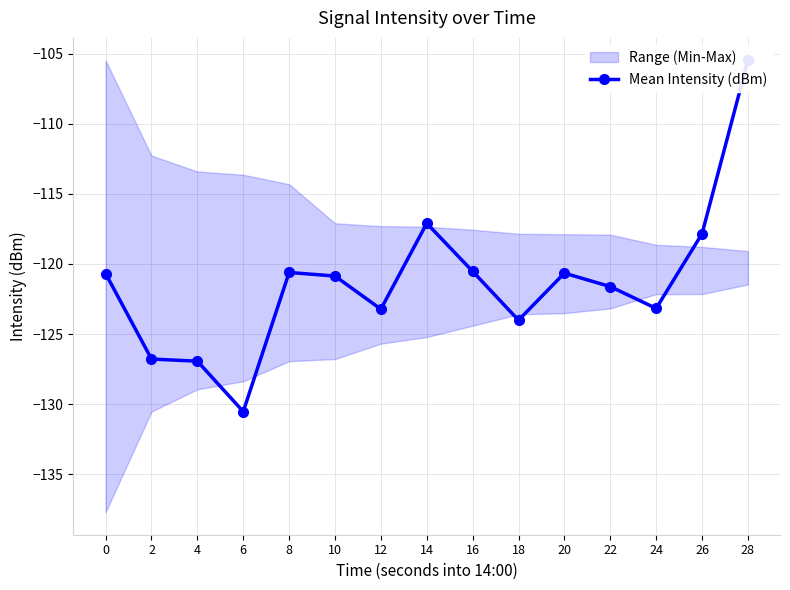

How many lines are shown in the chart?

1